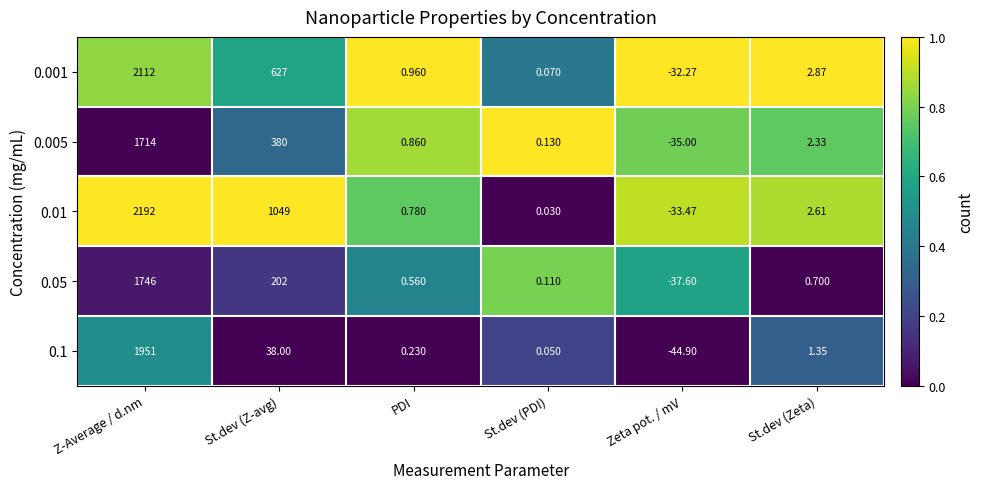

At which label does 0.005 reach its peak?

Z-Average / d.nm